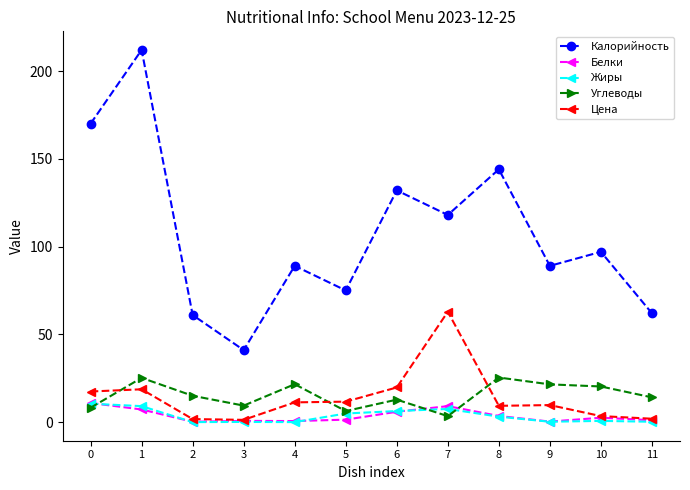

How many data points in Жиры are less than 3?

6